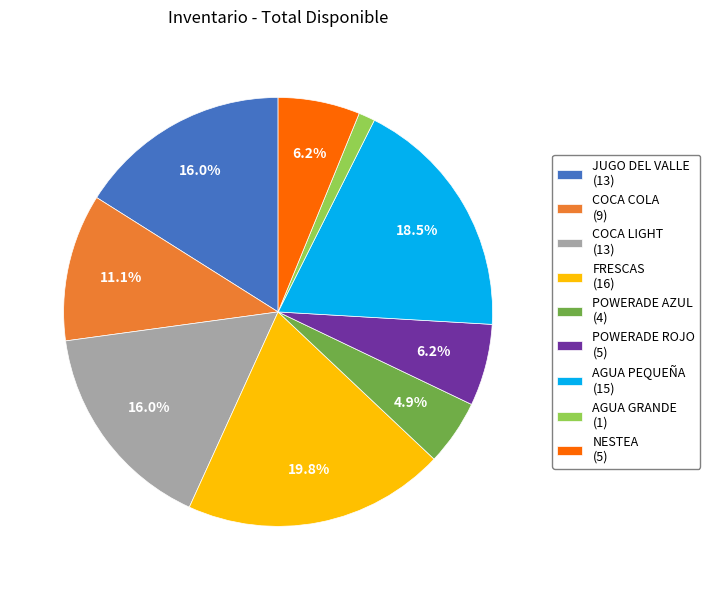

Which category has the biggest portion of the pie?

FRESCAS (16)